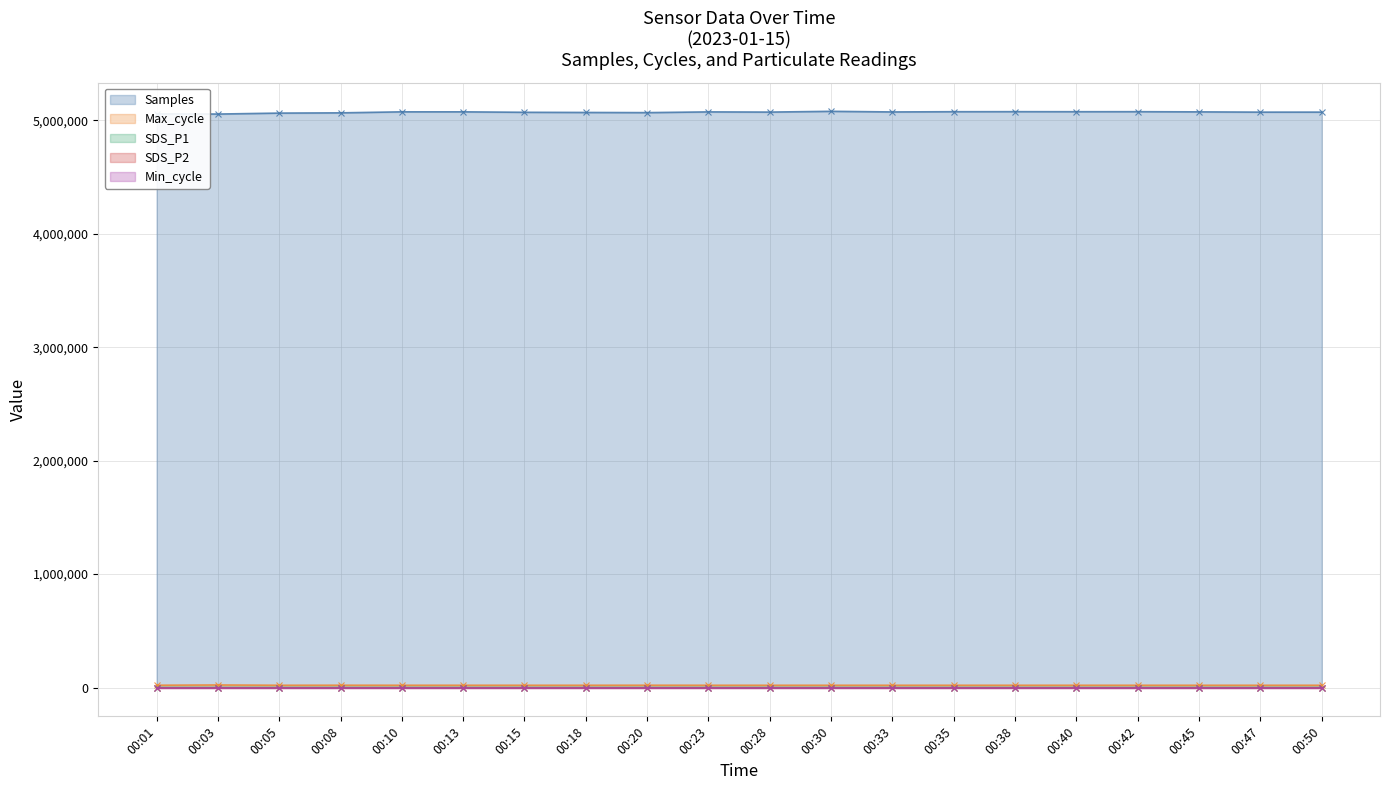

At which category does SDS_P1 reach its first local valley?

00:08